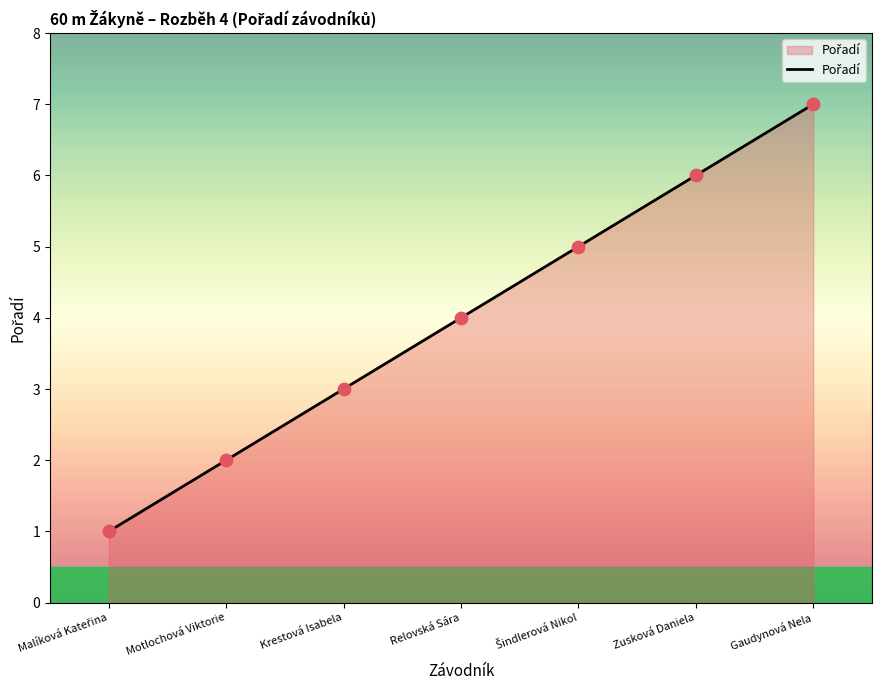

What is the change in value from Motlochová Viktorie to Relovská Sára?

+2